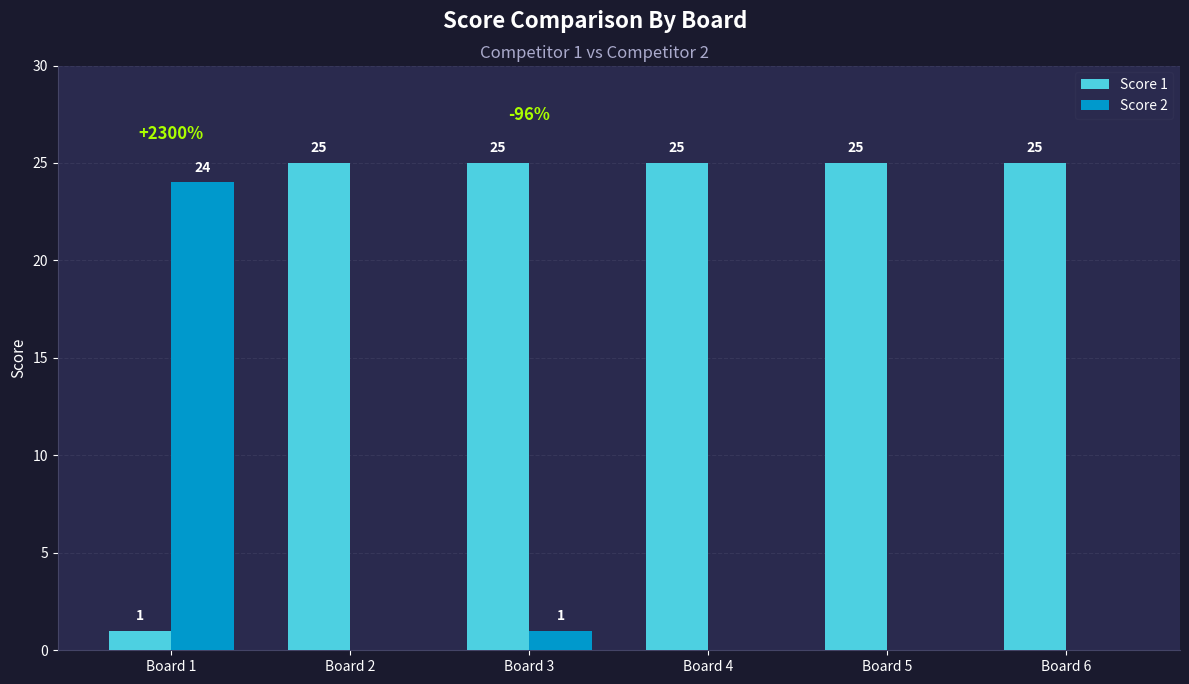

Reading left to right, extract all data points from this chart.

Score 1: Board 1=1	Board 2=25	Board 3=25	Board 4=25	Board 5=25	Board 6=25
Score 2: Board 1=24	Board 2=0	Board 3=1	Board 4=0	Board 5=0	Board 6=0